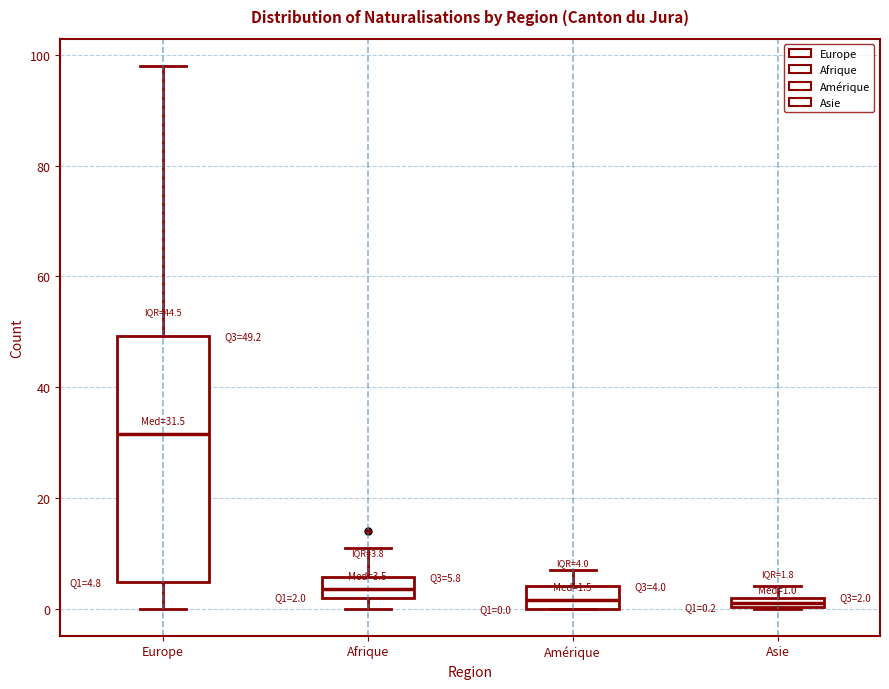

Which box is the tallest, from its lower edge to its upper edge?

Europe